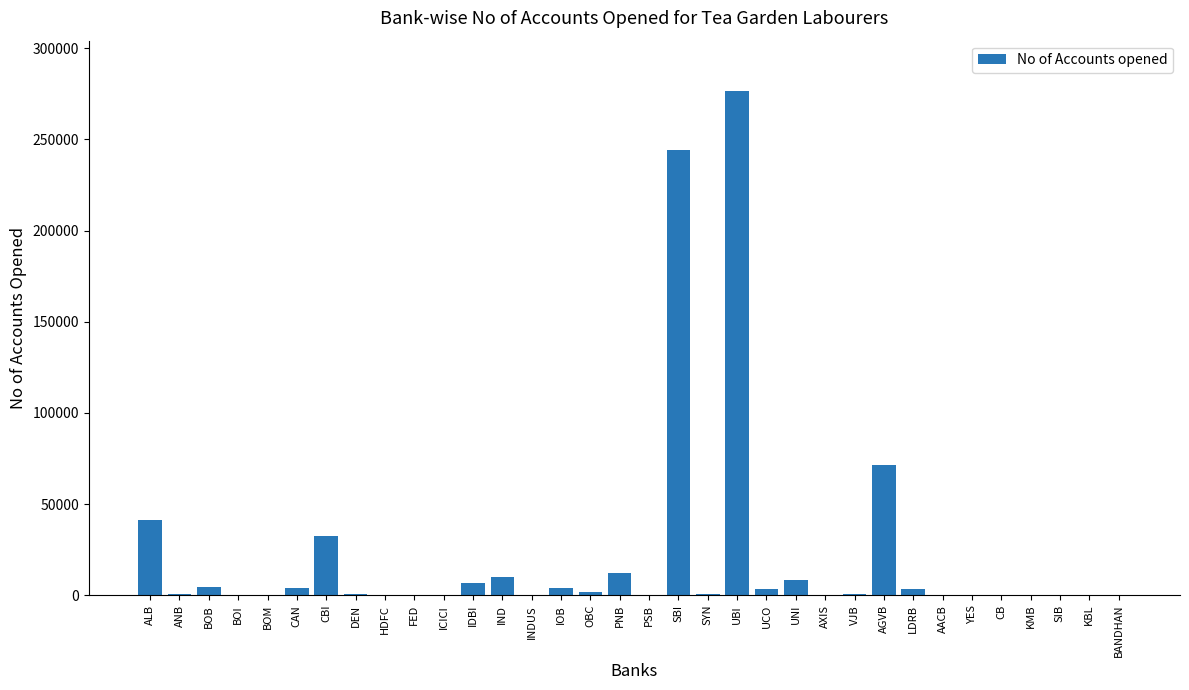

Where is the data nearest to the value 138261?

AGVB